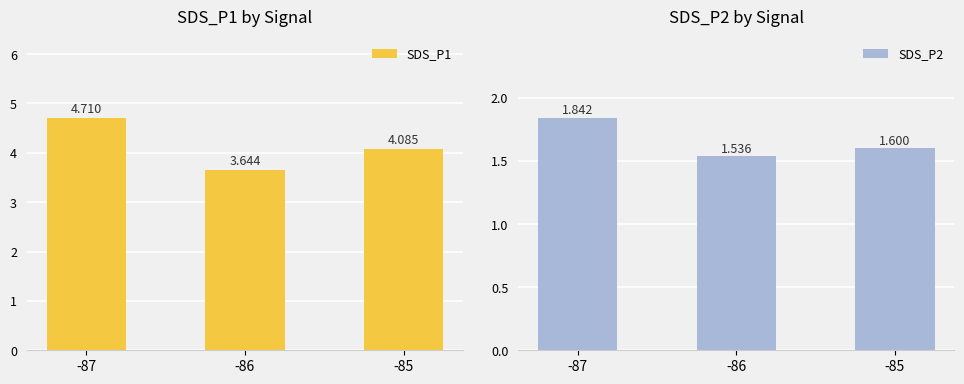

Is the value of SDS_P1 at -86 greater than the value of SDS_P2 at -85?

Yes